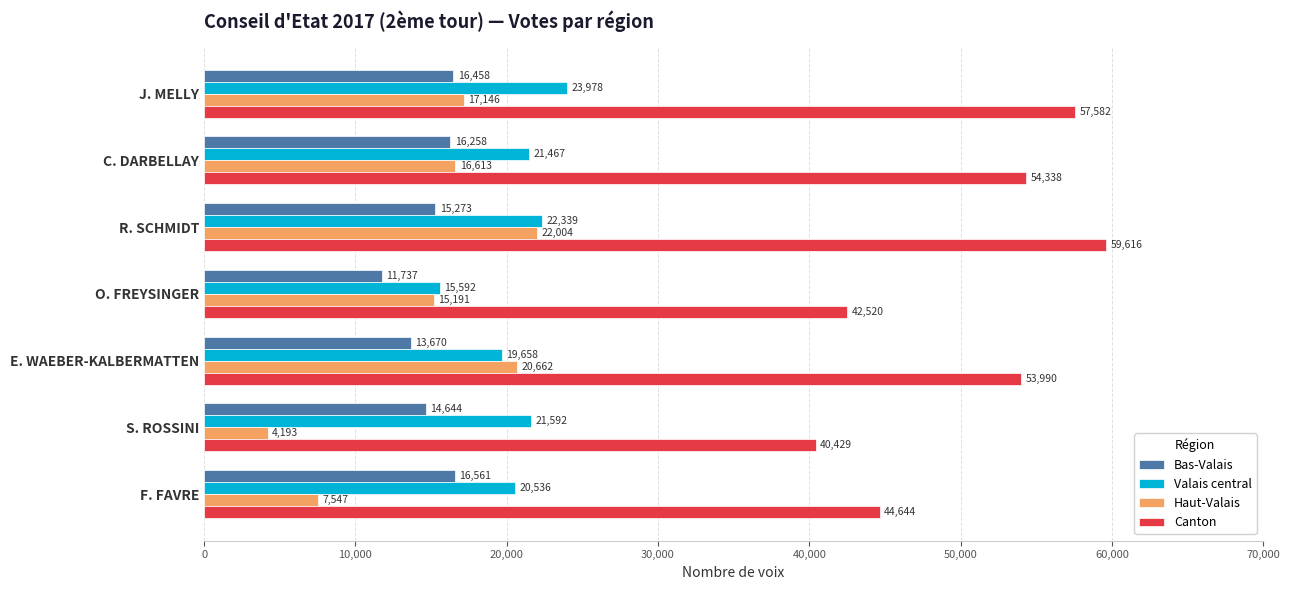

What is the difference between the highest and lowest values at J. MELLY?

41124